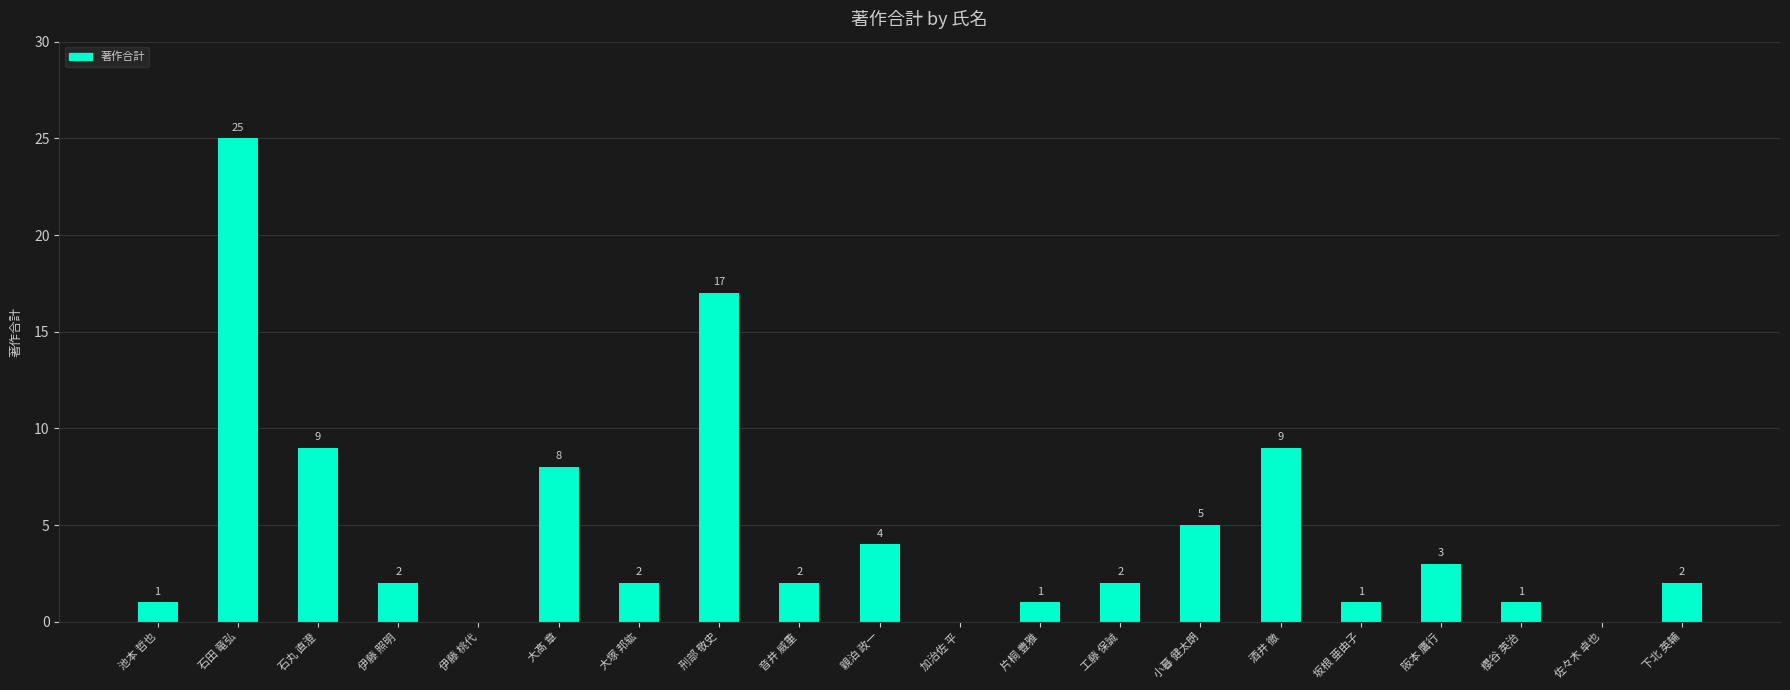

What is the sum of the values at 工藤 保誠 and 音井 威重?

4